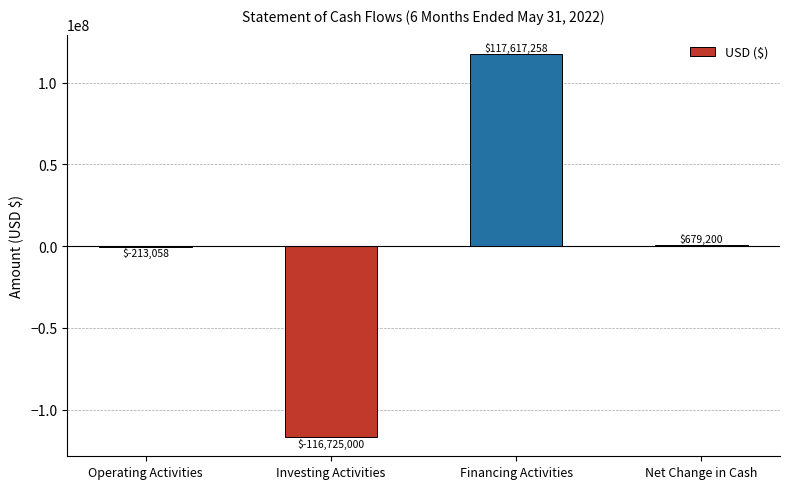

How many positive values are there?

2